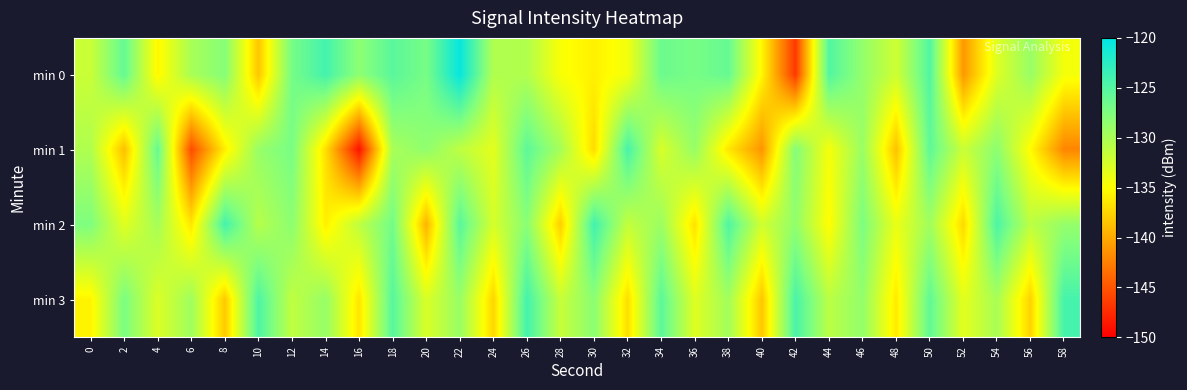

What is the difference between the highest and lowest values at 26?

6.4